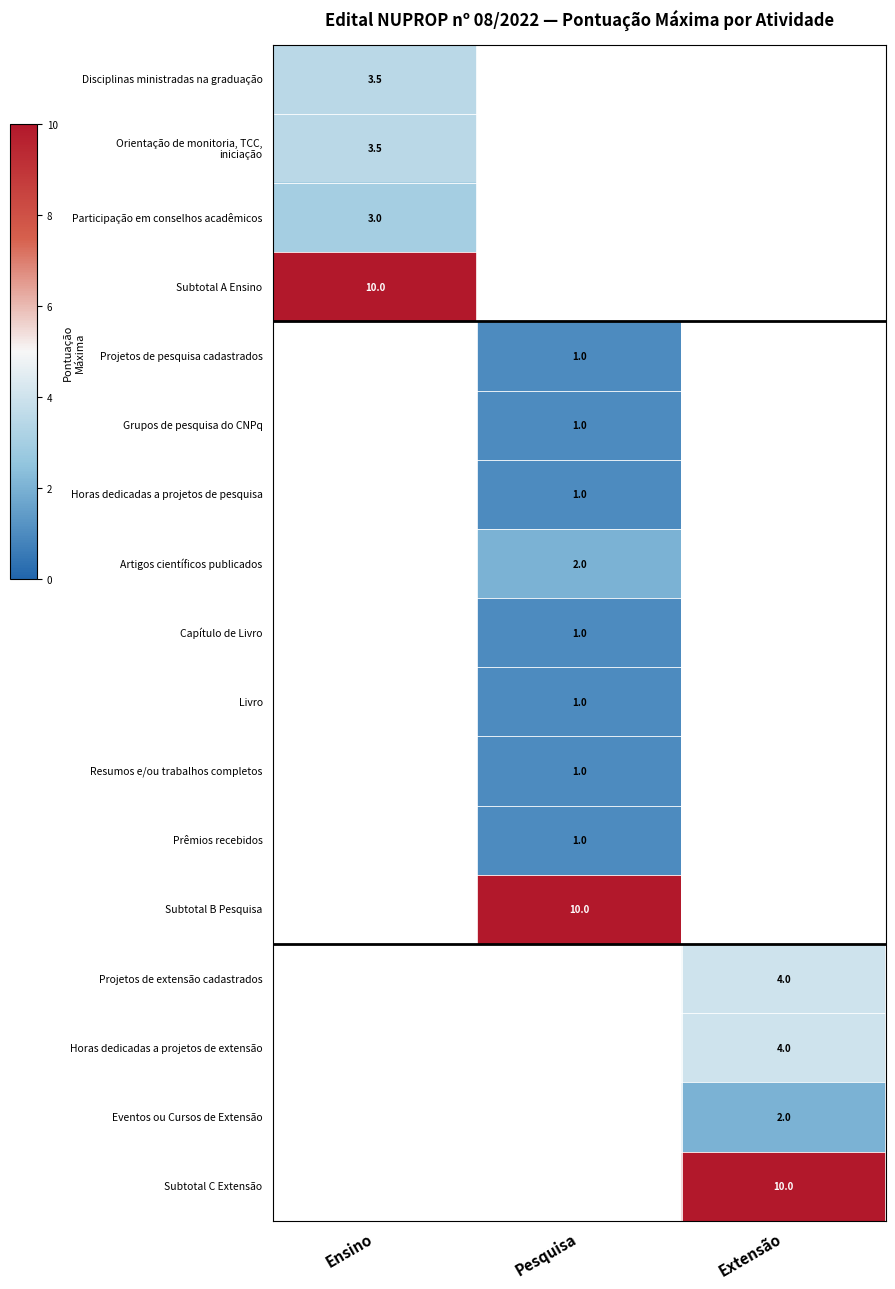

The value of Horas dedicadas a projetos de extensão at Extensão is 4.0. True or false?

True